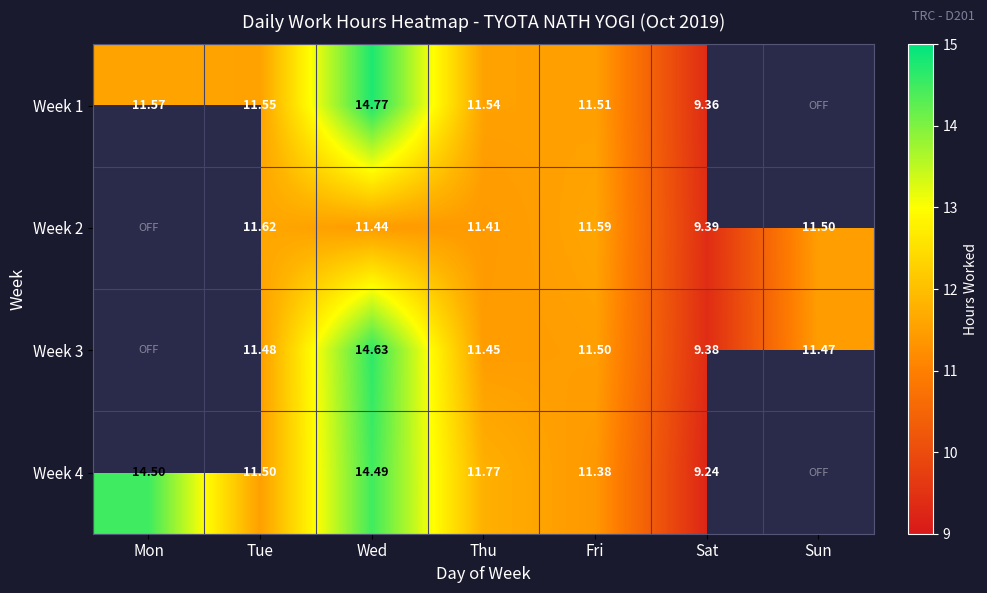

Is the value of Week 2 at Fri greater than the value of Week 1 at Sat?

Yes